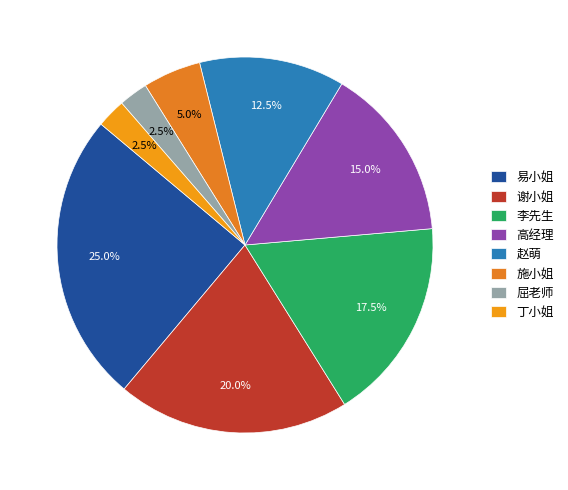

To the nearest percent, what portion does 谢小姐 represent?

20%